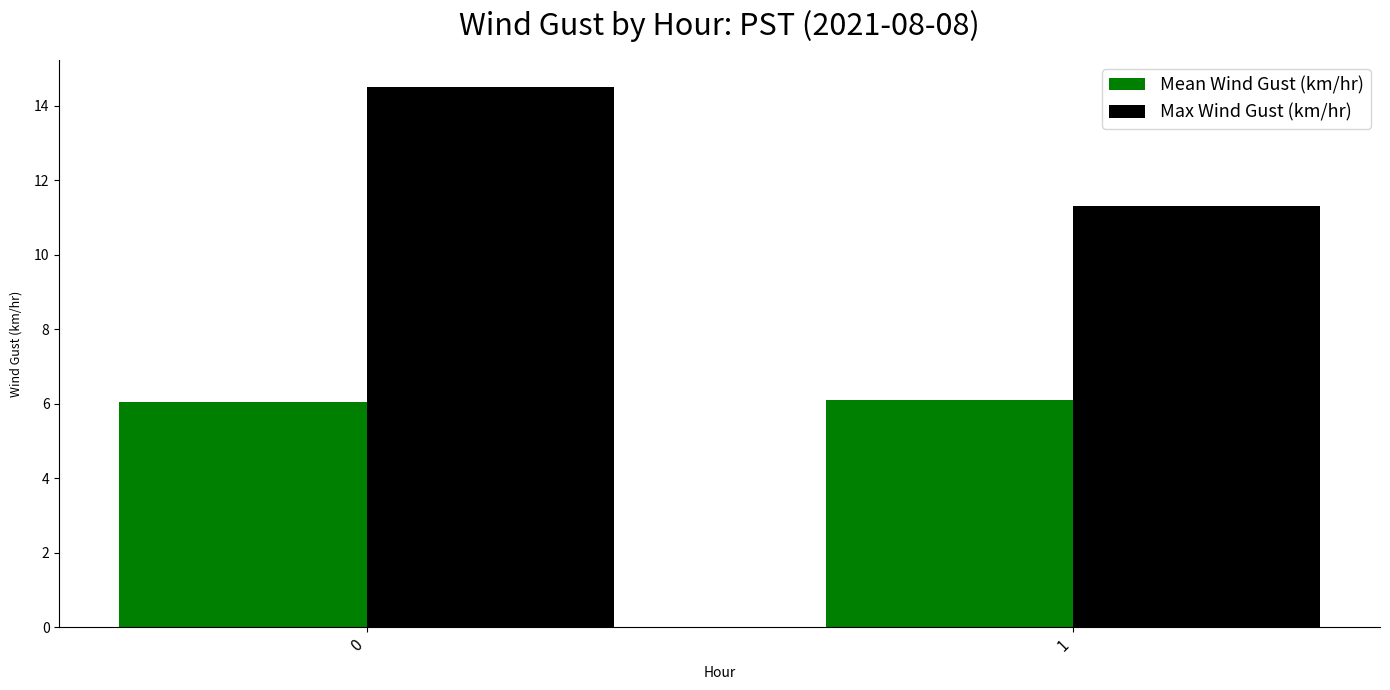

What is the value of the Max Wind Gust (km/hr) bar at the 1st from the left?

14.5